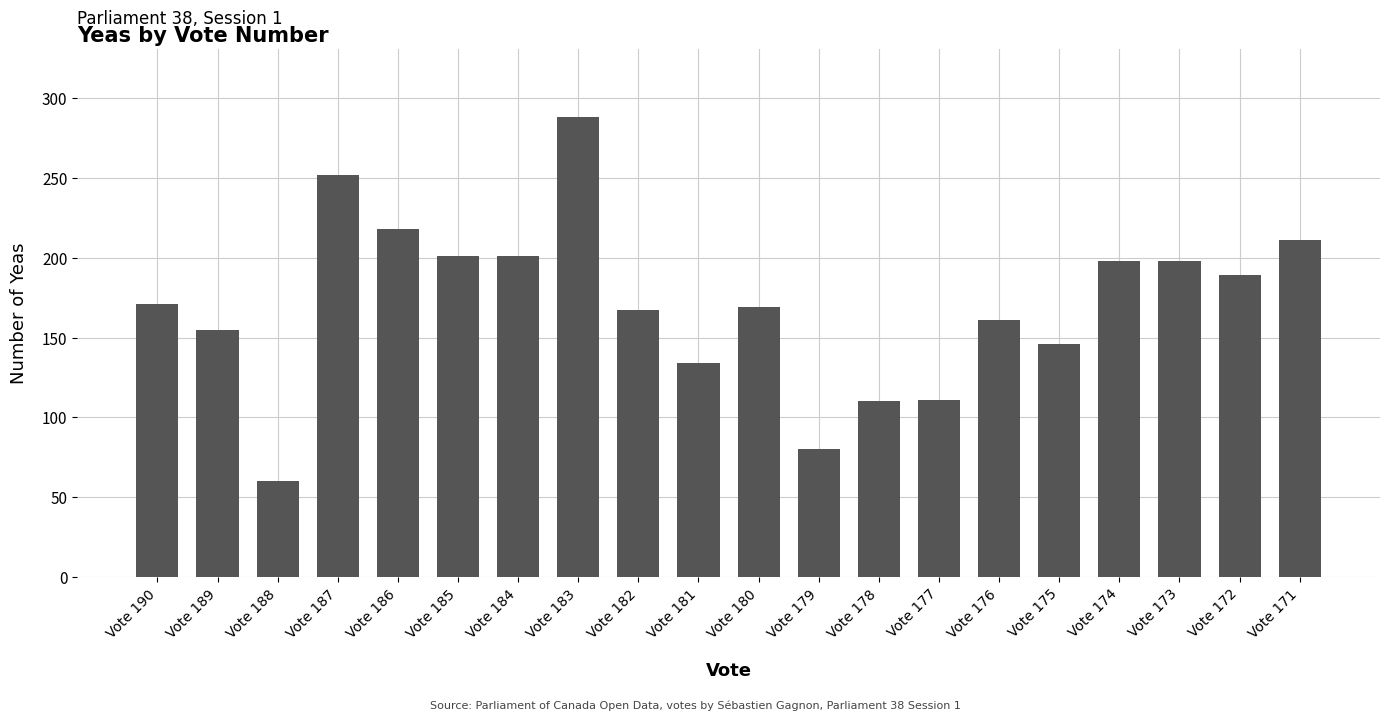

At which category does the chart reach its peak across all series?

Vote 183